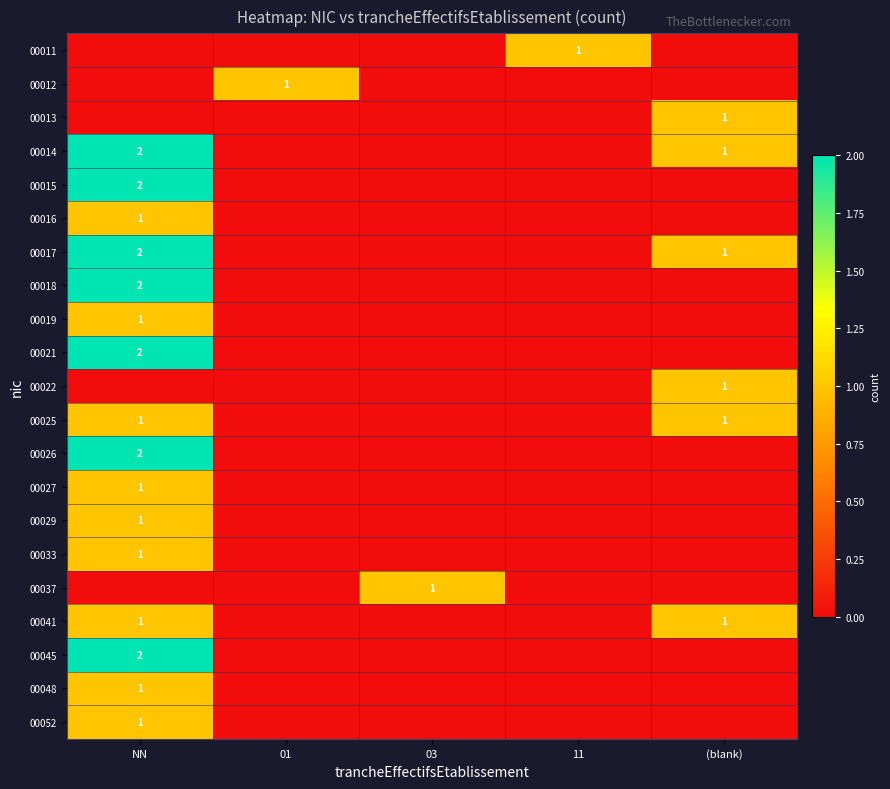

What is the total value across all series at (blank)?

6